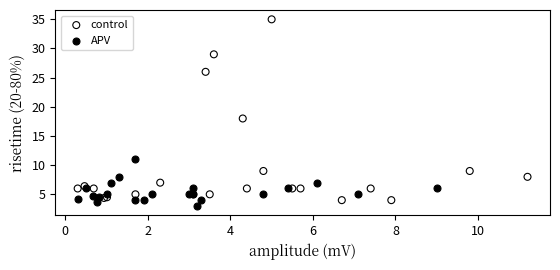

Which series reaches the maximum Y coordinate?

control